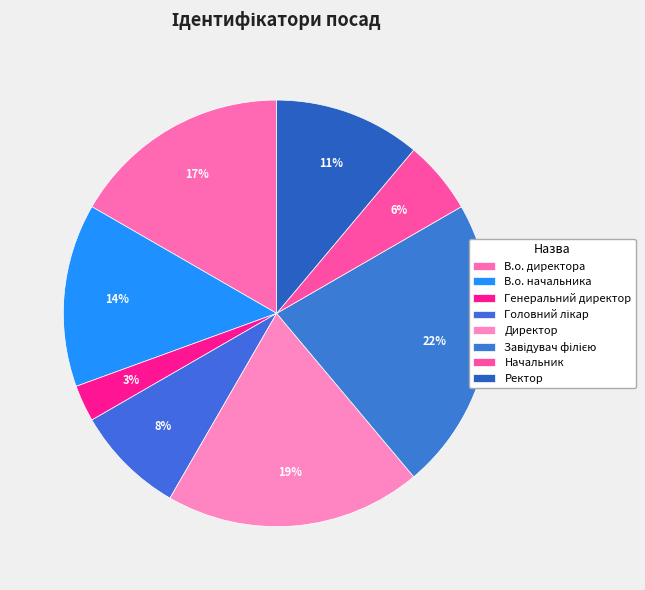

Approximately how many times larger is the value at Завідувач філією compared to Начальник?

4.0